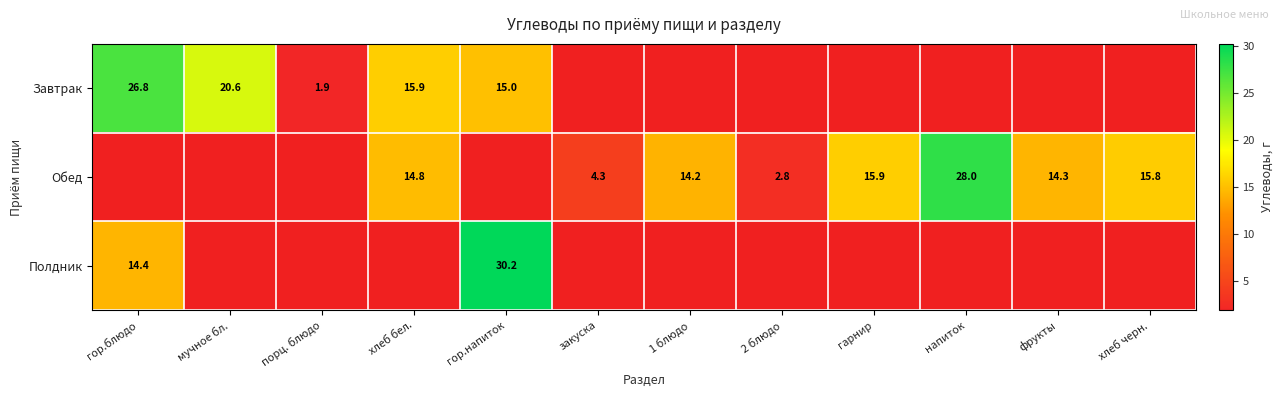

Is the value of Полдник at фрукты greater than the value of Обед at гор.блюдо?

No